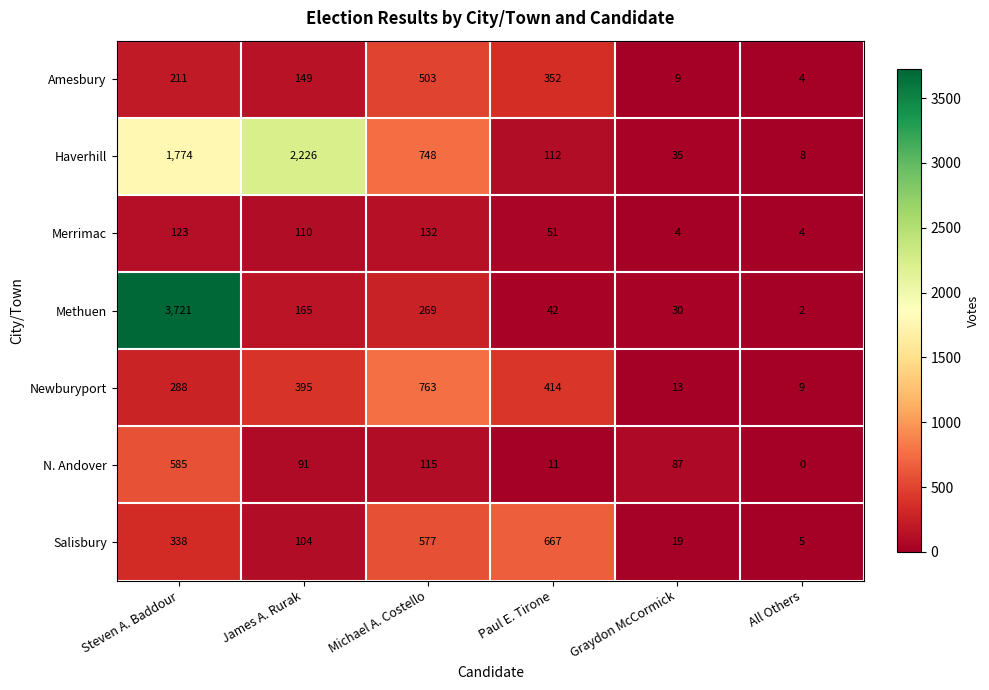

At which label is Amesbury closest to 253?

Steven A. Baddour